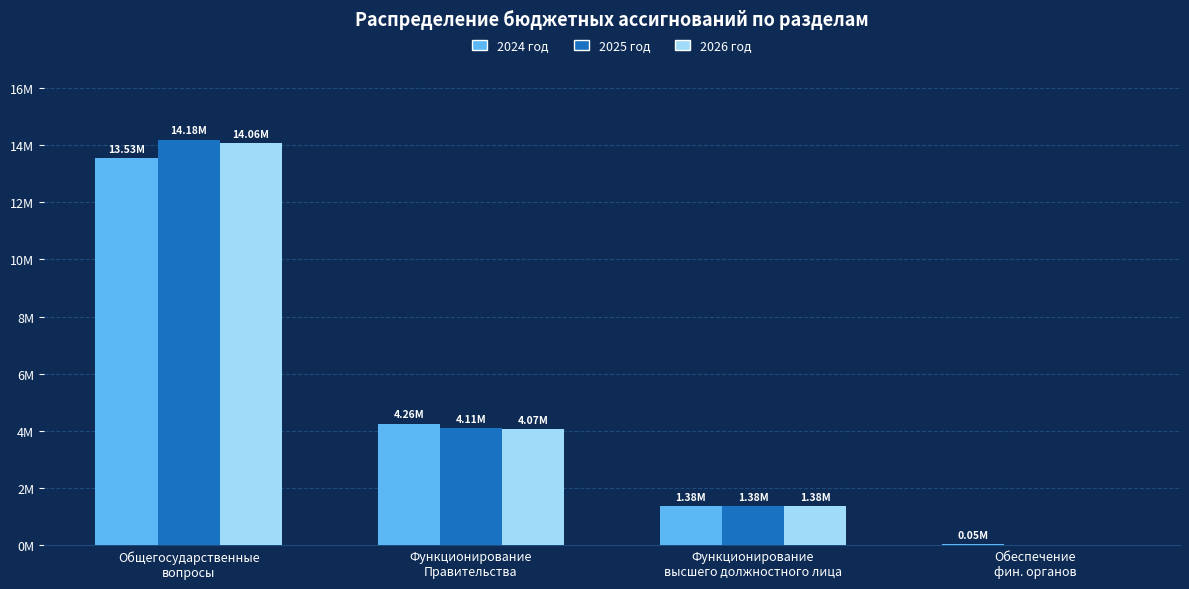

What are all the series names shown in the legend?

2024 год, 2025 год, 2026 год